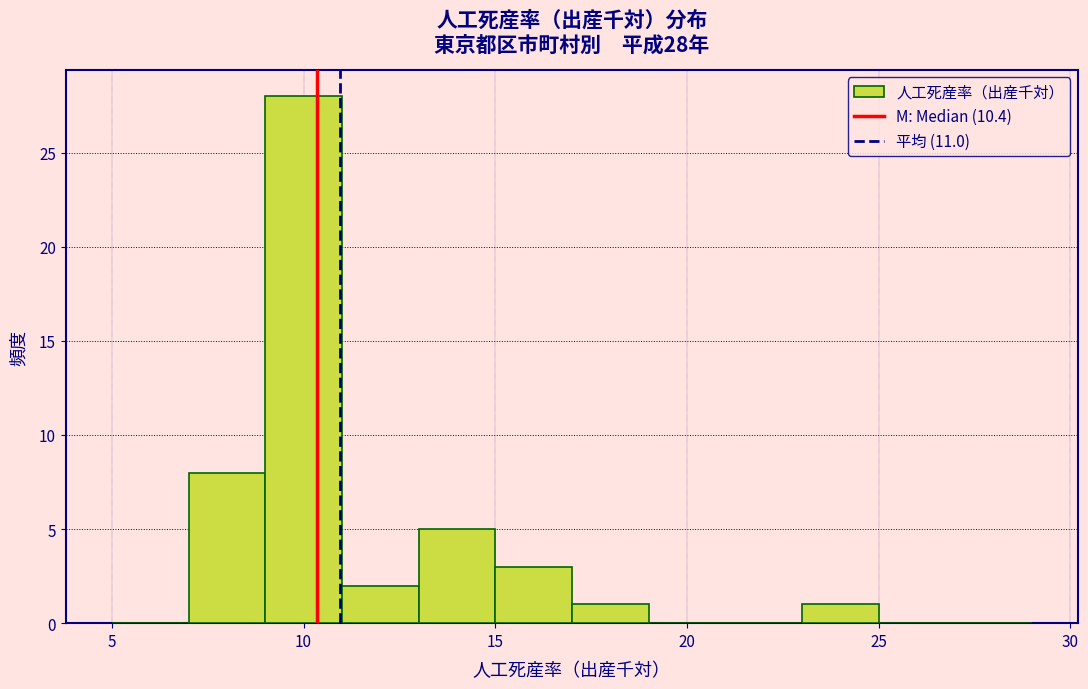

Over which range of the x-axis is the bar tallest?

9 to 11